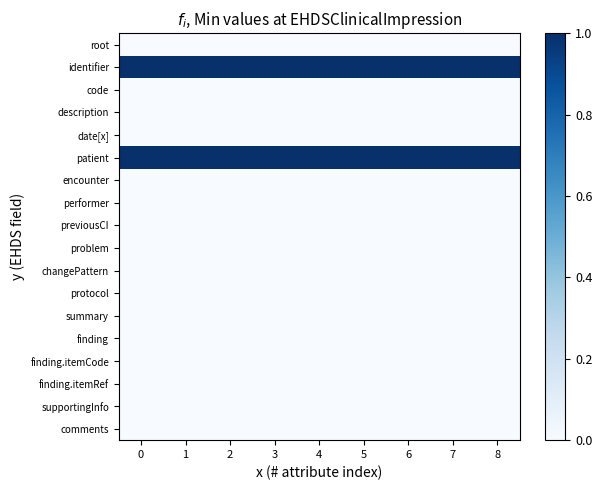

What is the difference between the highest and lowest values at 4?

1